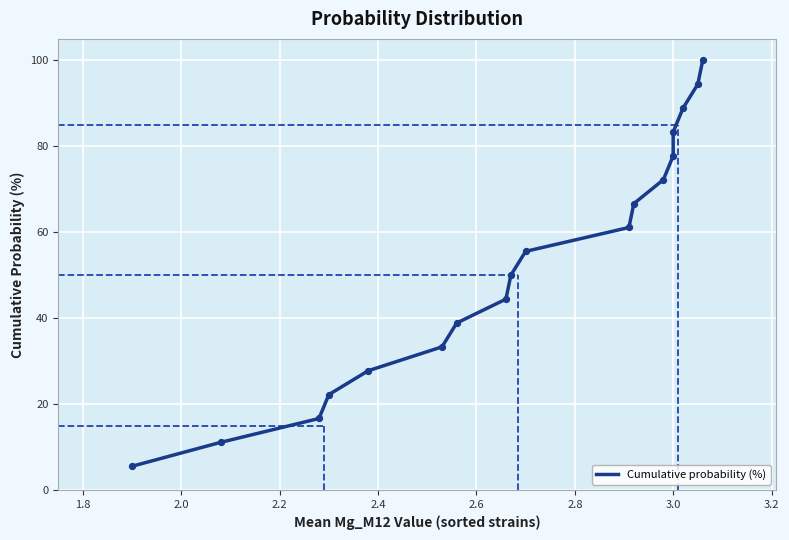

Between 2.4 and 2.6, which is larger?

2.6